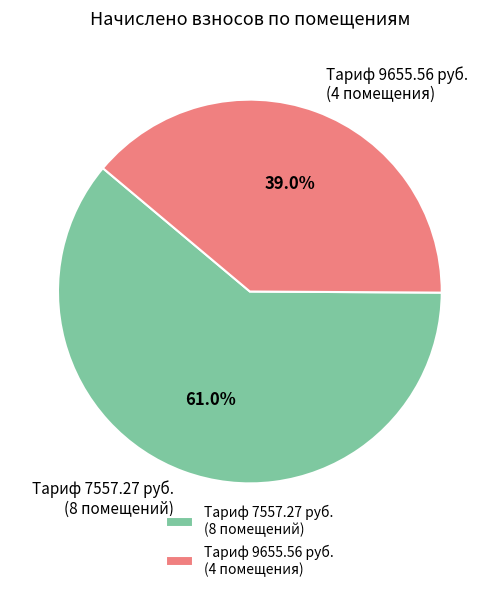

What percentage do Тариф 9655.56 руб. (4 помещения) and Тариф 7557.27 руб. (8 помещений) together represent?

100.0%